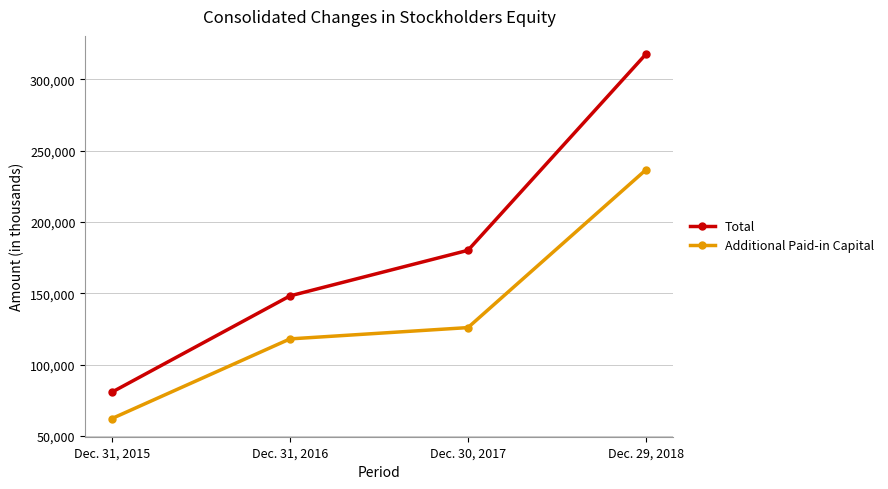

The Total series shows 48016 at Dec. 31, 2015. True or false?

False